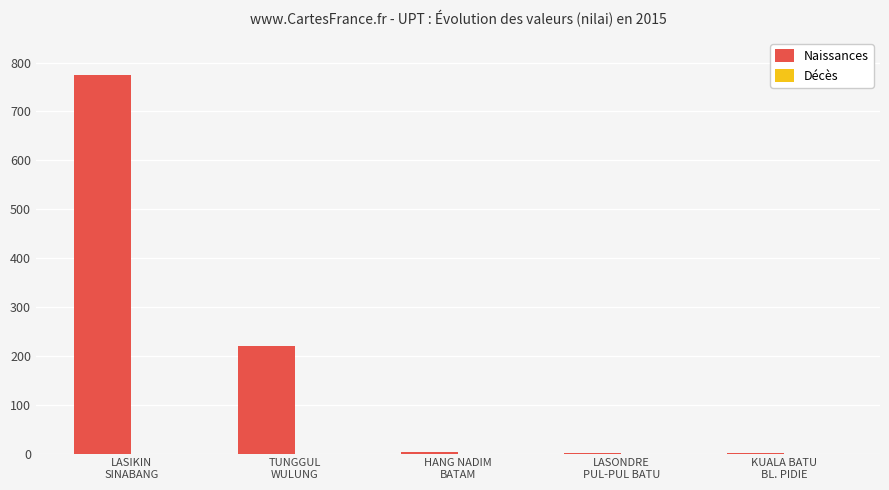

What is the sum of all values?

1001